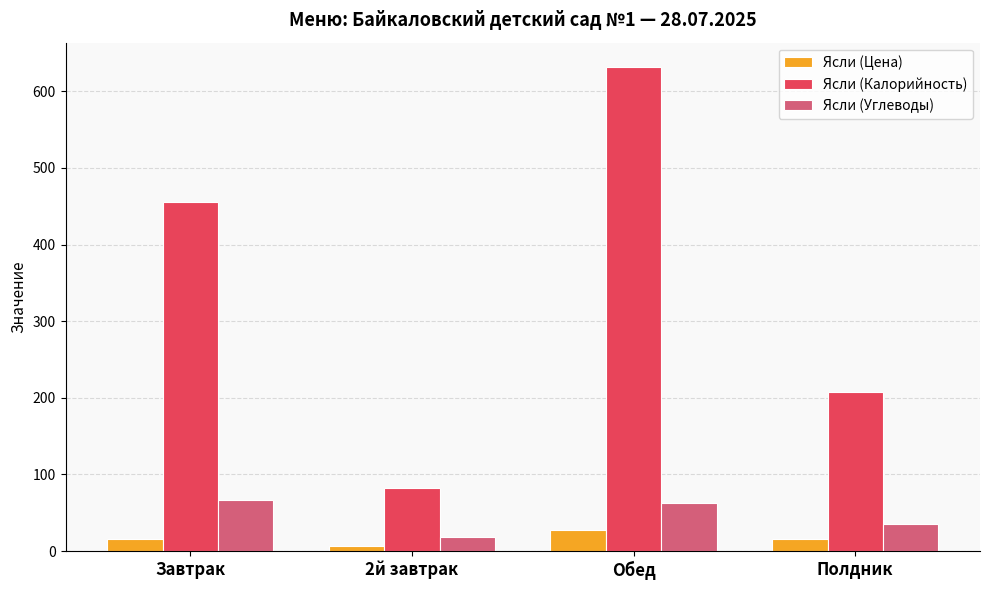

What value does the Ясли (Цена) series have at Завтрак?

16.2